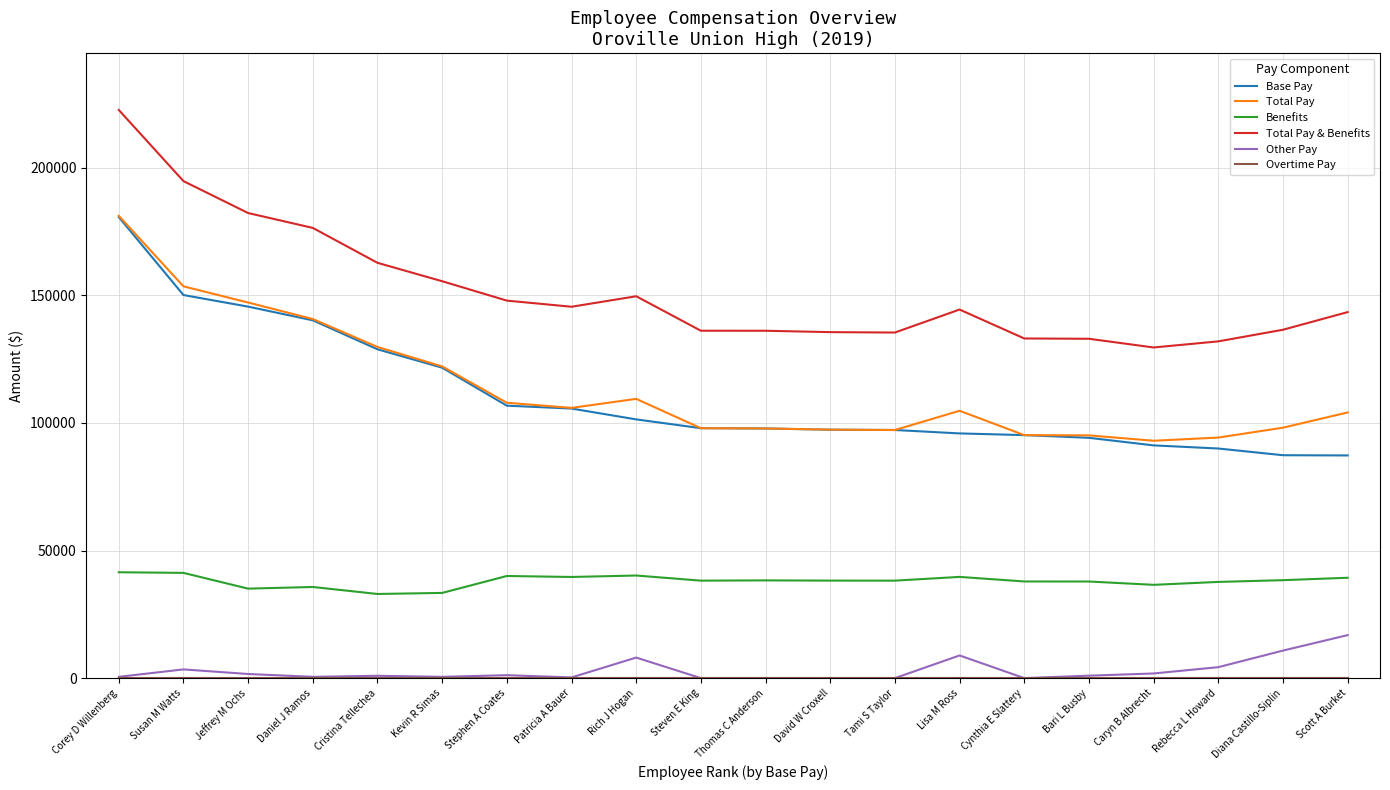

Is the value of Other Pay at Patricia A Bauer greater than the value of Total Pay & Benefits at Rich J Hogan?

No